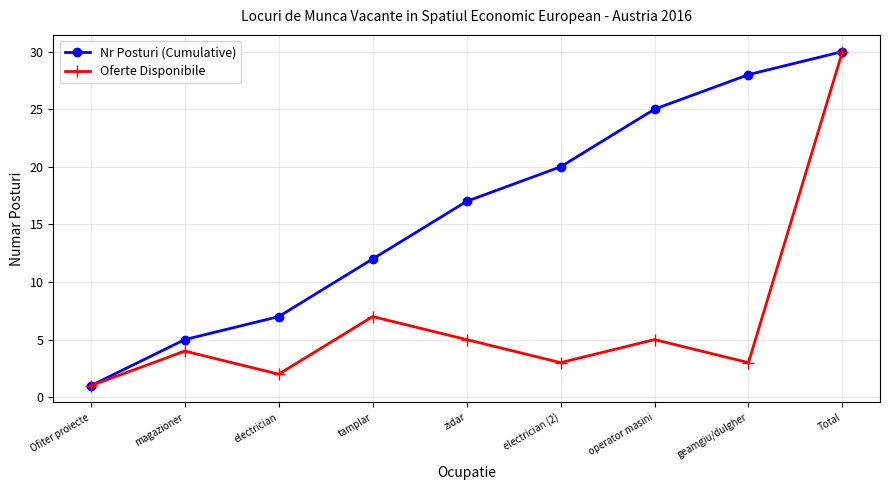

Which series has the largest total across all categories?

Nr Posturi (Cumulative)